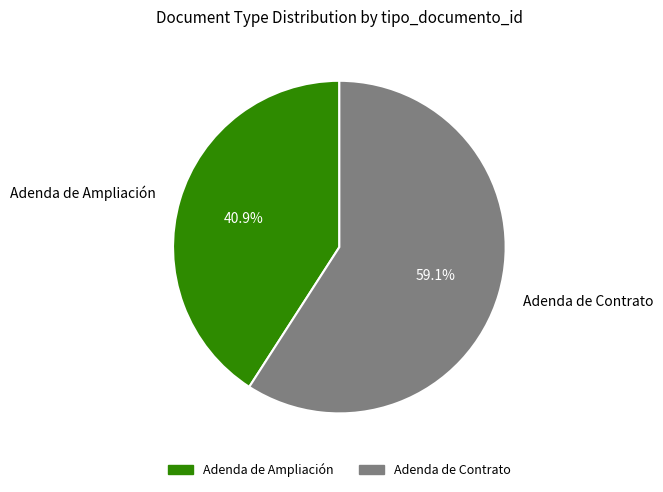

Count the number of slices in the pie.

2